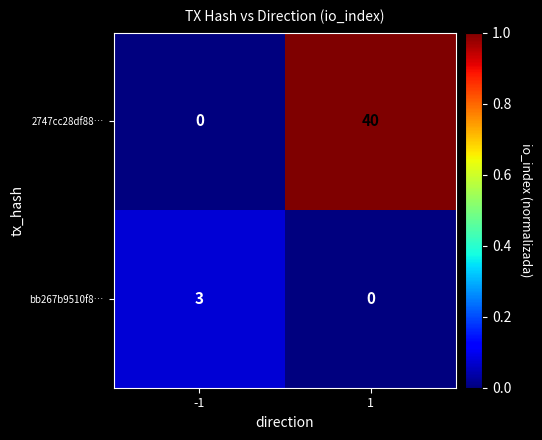

Between -1 and 1, which series saw the biggest shift?

2747cc28df88…